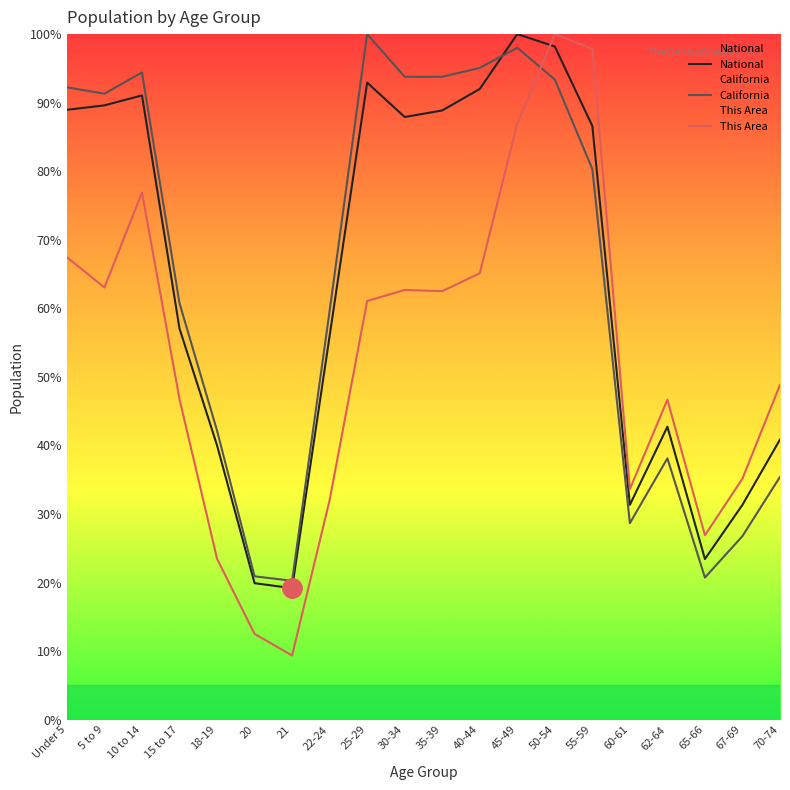

What is the label of the 7th point from the right?

50-54